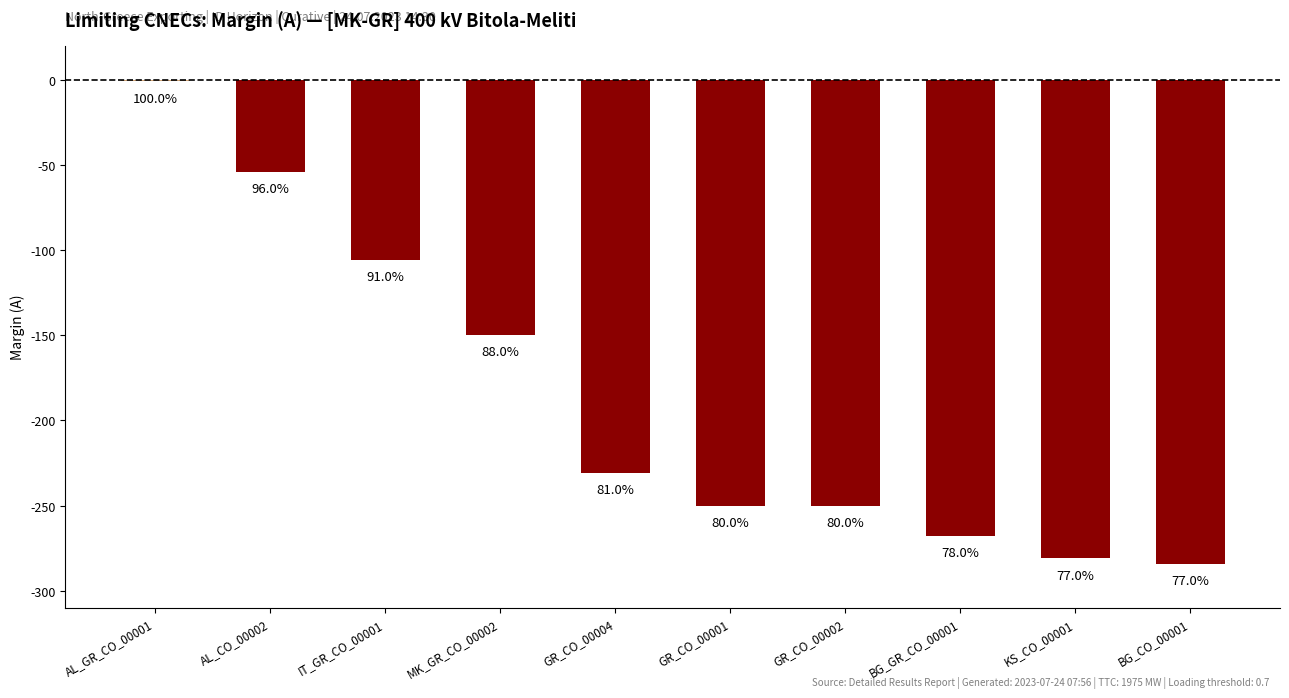

What is the difference between the values at MK_GR_CO_00002 and IT_GR_CO_00001?

44